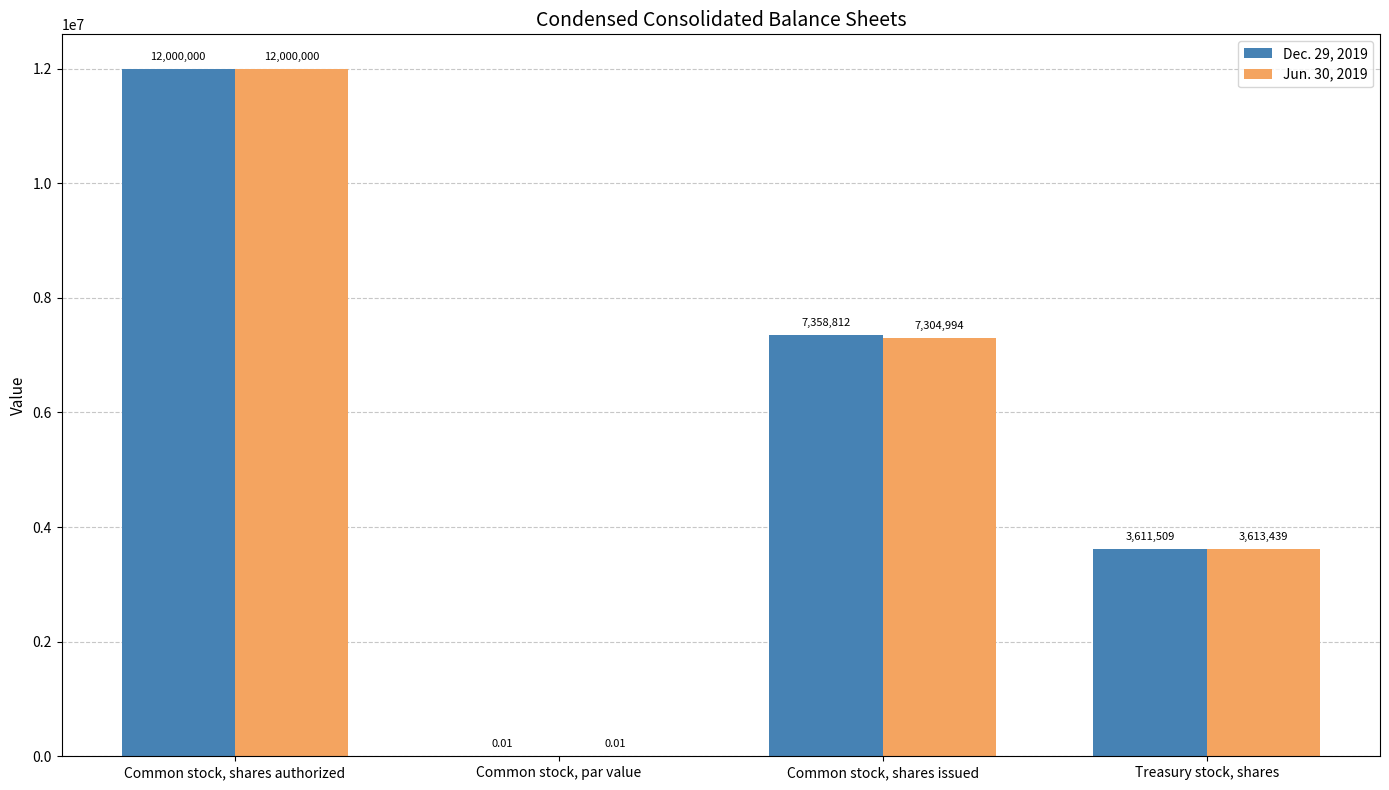

How many series are shown in this chart?

2